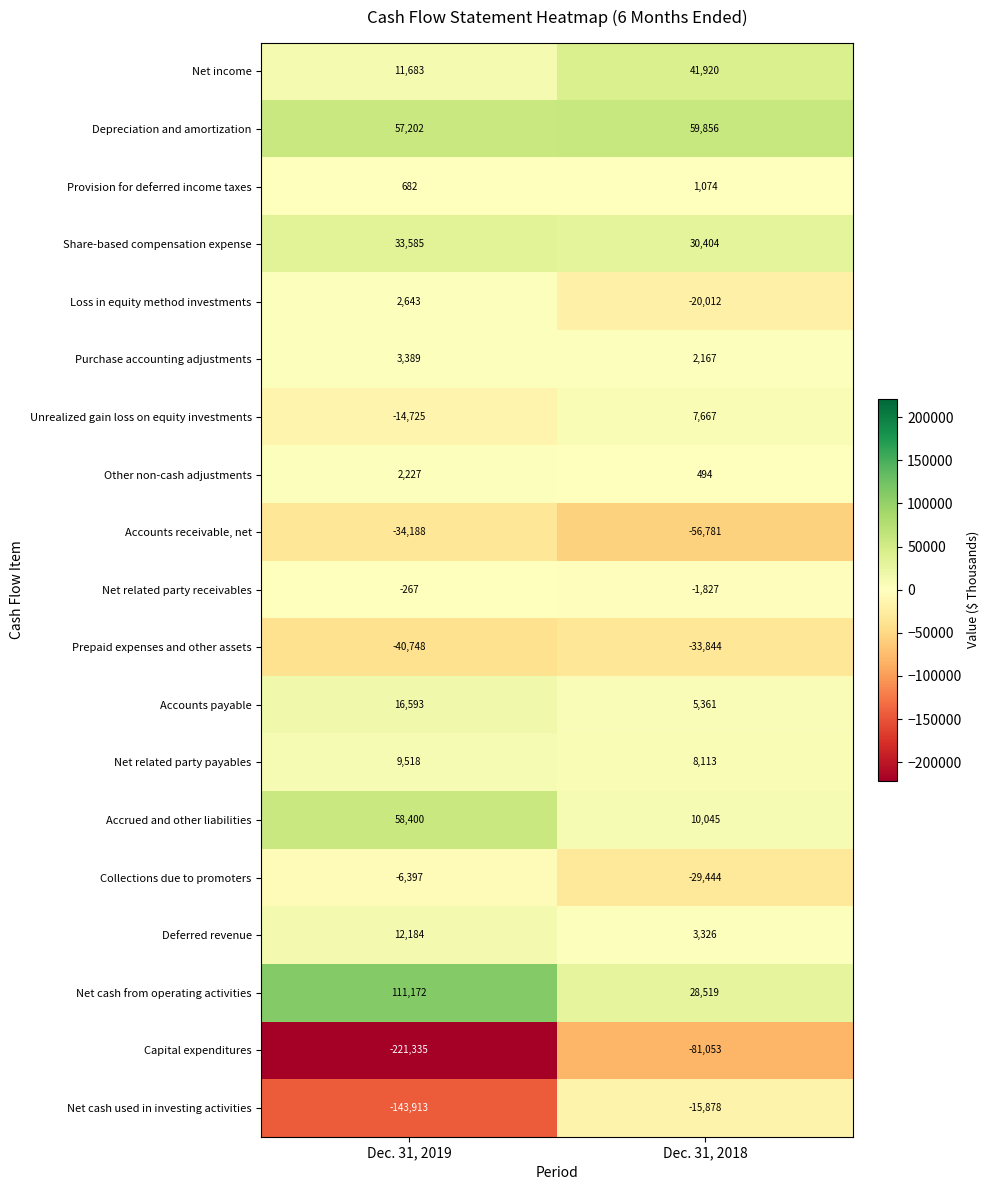

True or false: Loss in equity method investments has a value of 4397 at Dec. 31, 2019.

False